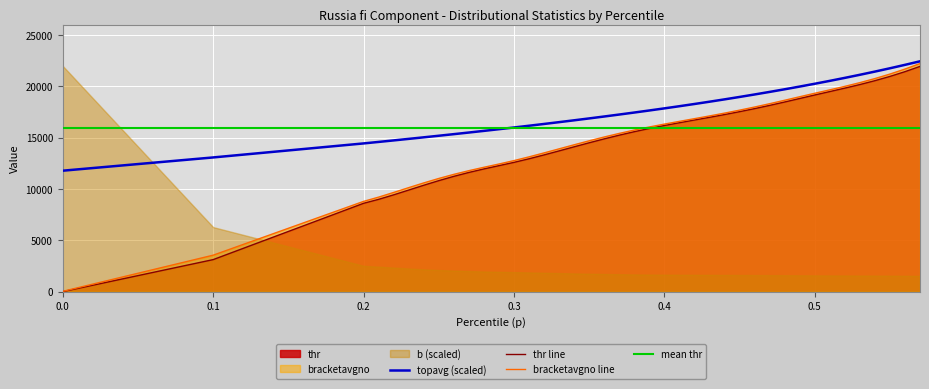

True or false: topavg and bracketavgno intersect in this chart.

False